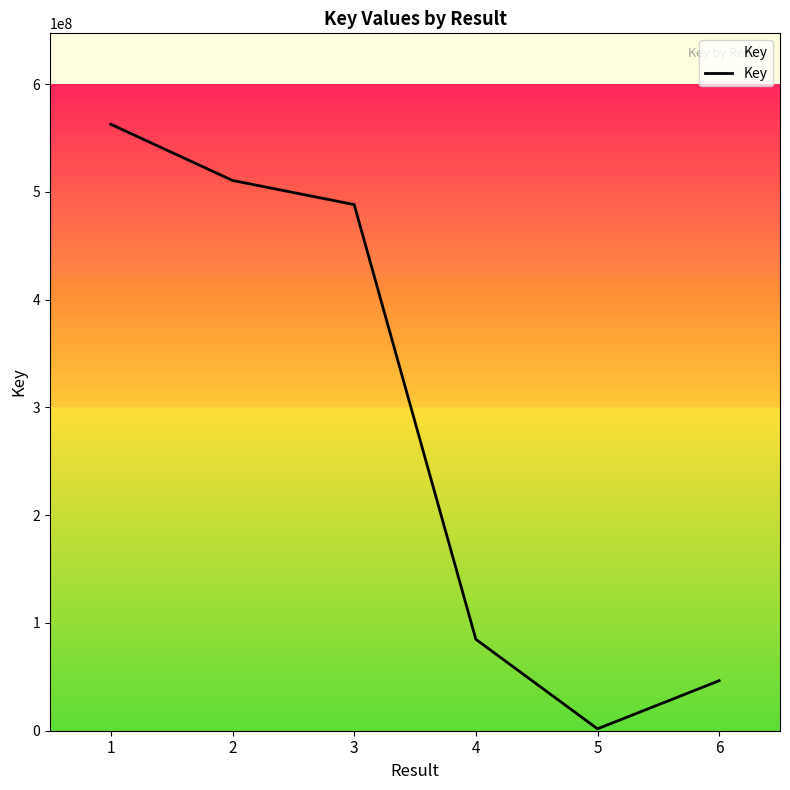

Count the number of categories in the chart.

6